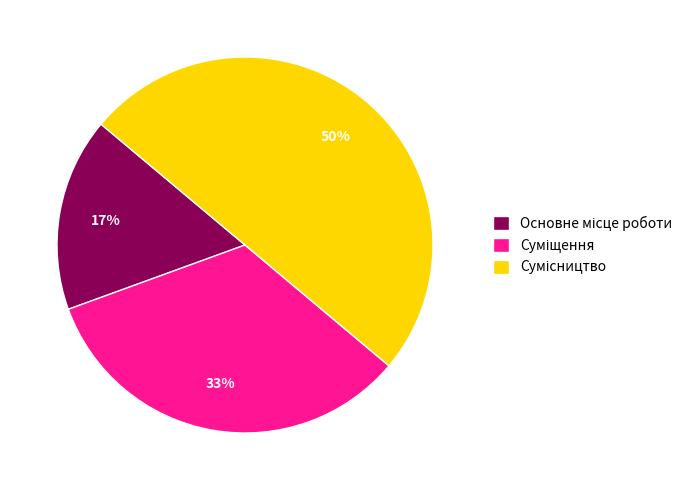

To the nearest percent, what is the difference between the largest and smallest slice percentages?

33%